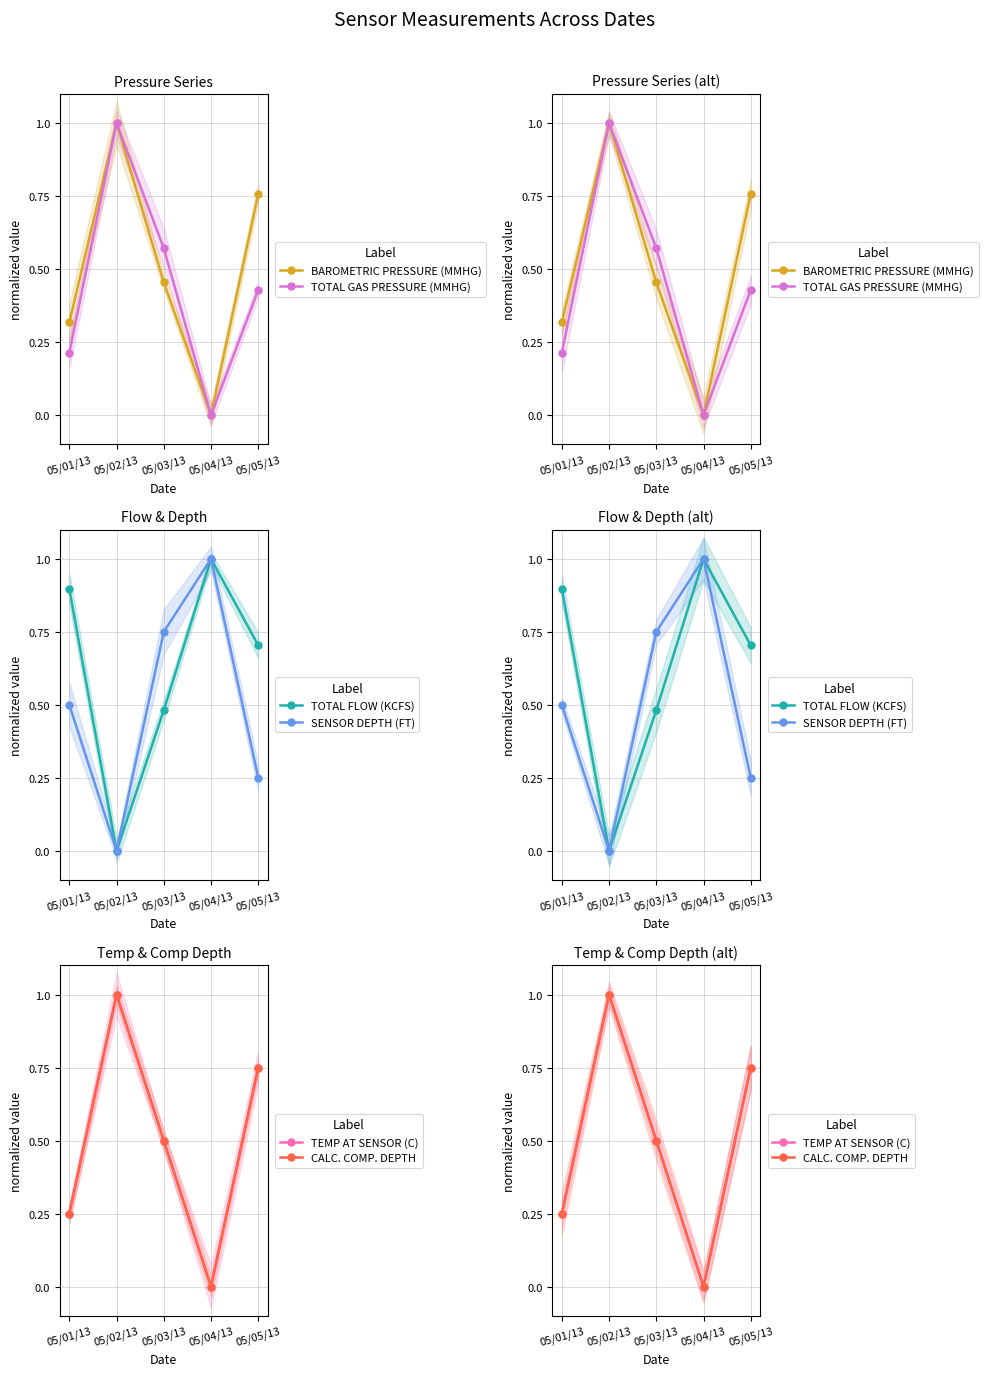

Reading left to right, what are all the values shown in this chart?

BAROMETRIC PRESSURE (MMHG): 05/01/13=0.3	05/02/13=1.0	05/03/13=0.5	05/04/13=0.0	05/05/13=0.8
TOTAL GAS PRESSURE (MMHG): 05/01/13=0.2	05/02/13=1.0	05/03/13=0.6	05/04/13=0.0	05/05/13=0.4
TOTAL FLOW (KCFS): 05/01/13=0.9	05/02/13=0.0	05/03/13=0.5	05/04/13=1.0	05/05/13=0.7
SENSOR DEPTH (FT): 05/01/13=0.5	05/02/13=0.0	05/03/13=0.7	05/04/13=1.0	05/05/13=0.2
TEMP AT SENSOR (C): 05/01/13=0.2	05/02/13=1.0	05/03/13=0.5	05/04/13=0.0	05/05/13=0.8
CALC. COMP. DEPTH: 05/01/13=0.2	05/02/13=1.0	05/03/13=0.5	05/04/13=0.0	05/05/13=0.7